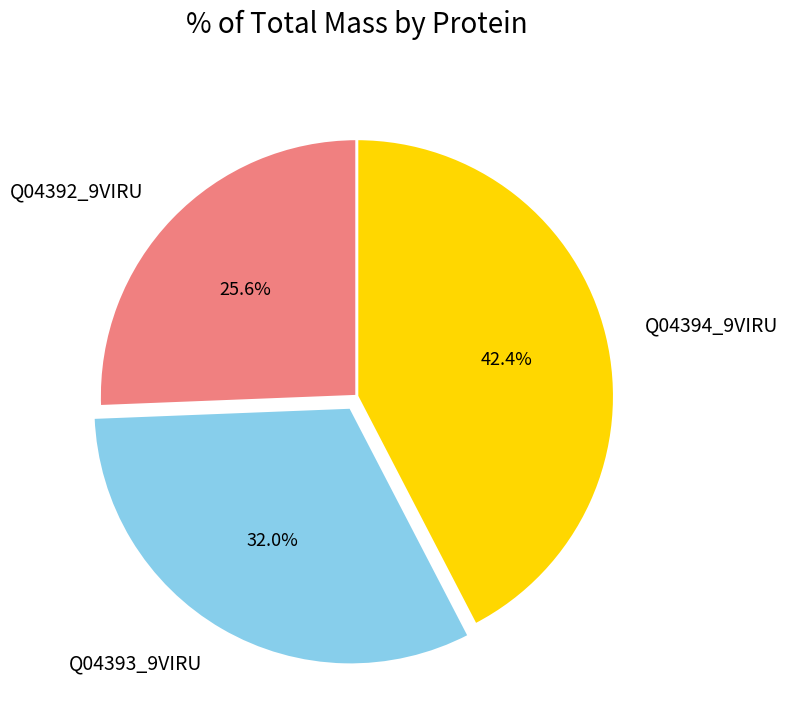

Which category has the smallest portion of the pie?

Q04392_9VIRU